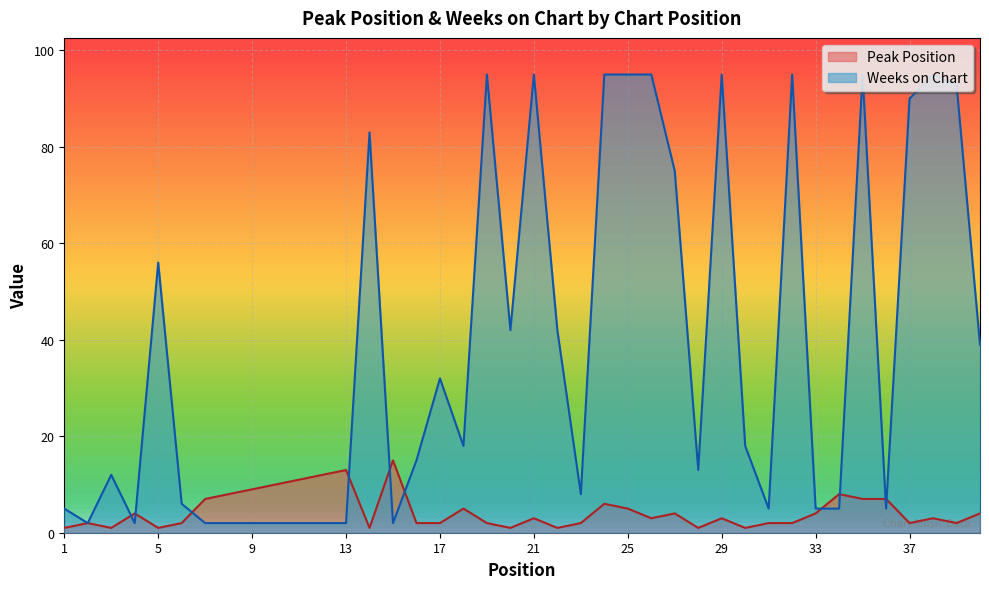

What is the sum of all Weeks on Chart values?

1542